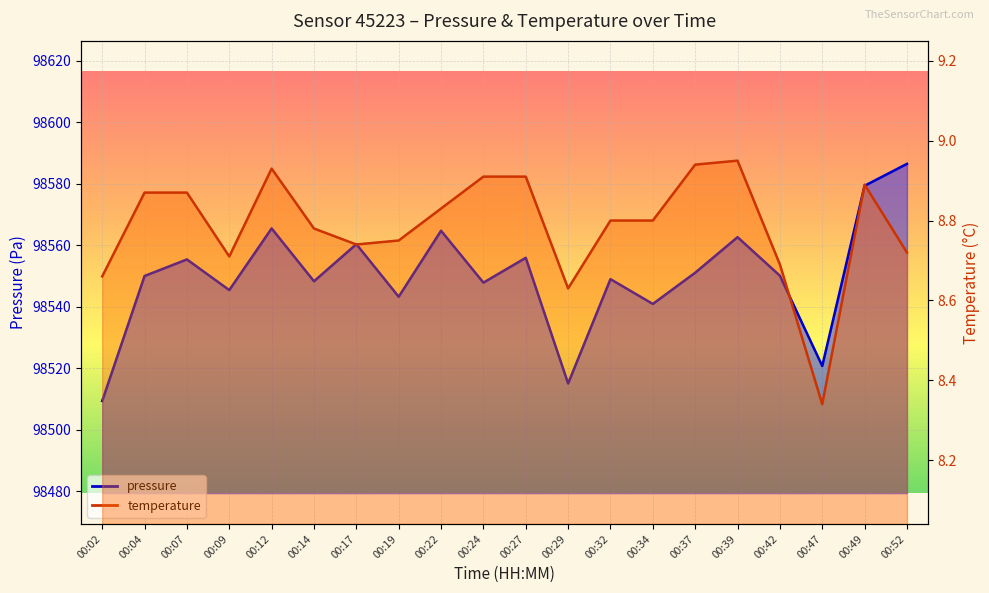

The value of temperature at 00:39 is 13.7. True or false?

False